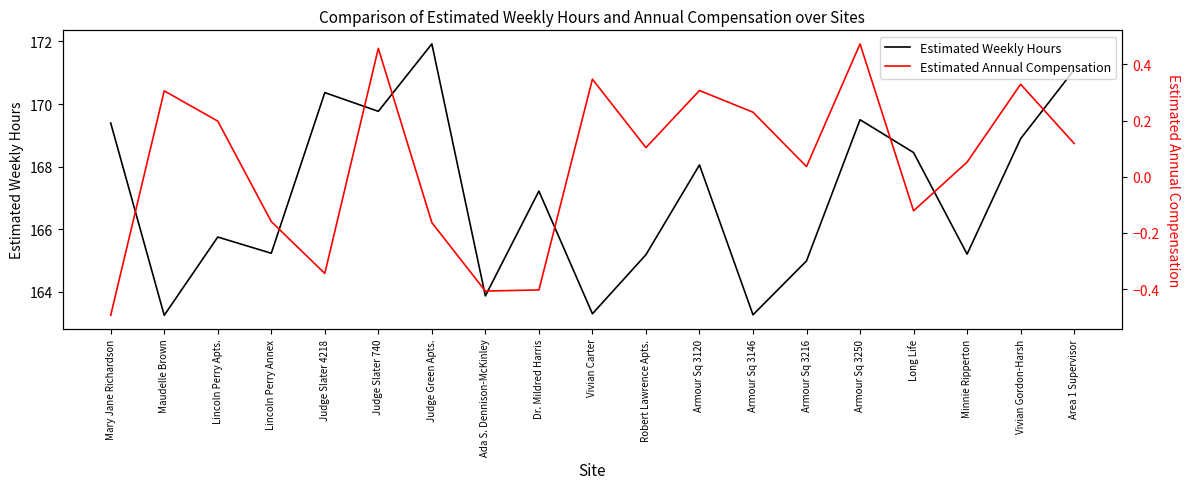

At how many categories does at least one series exceed 1?

19